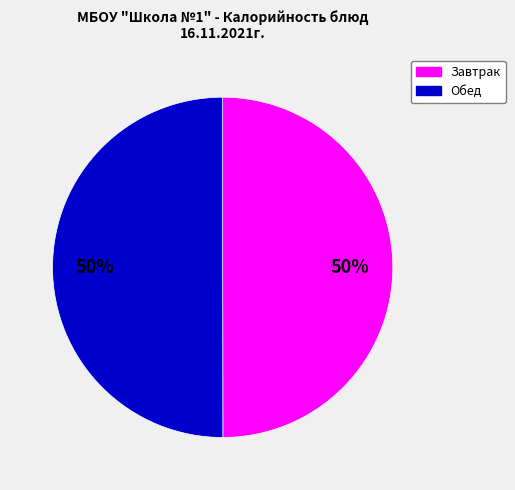

To the nearest percent, what is the average slice percentage?

50%